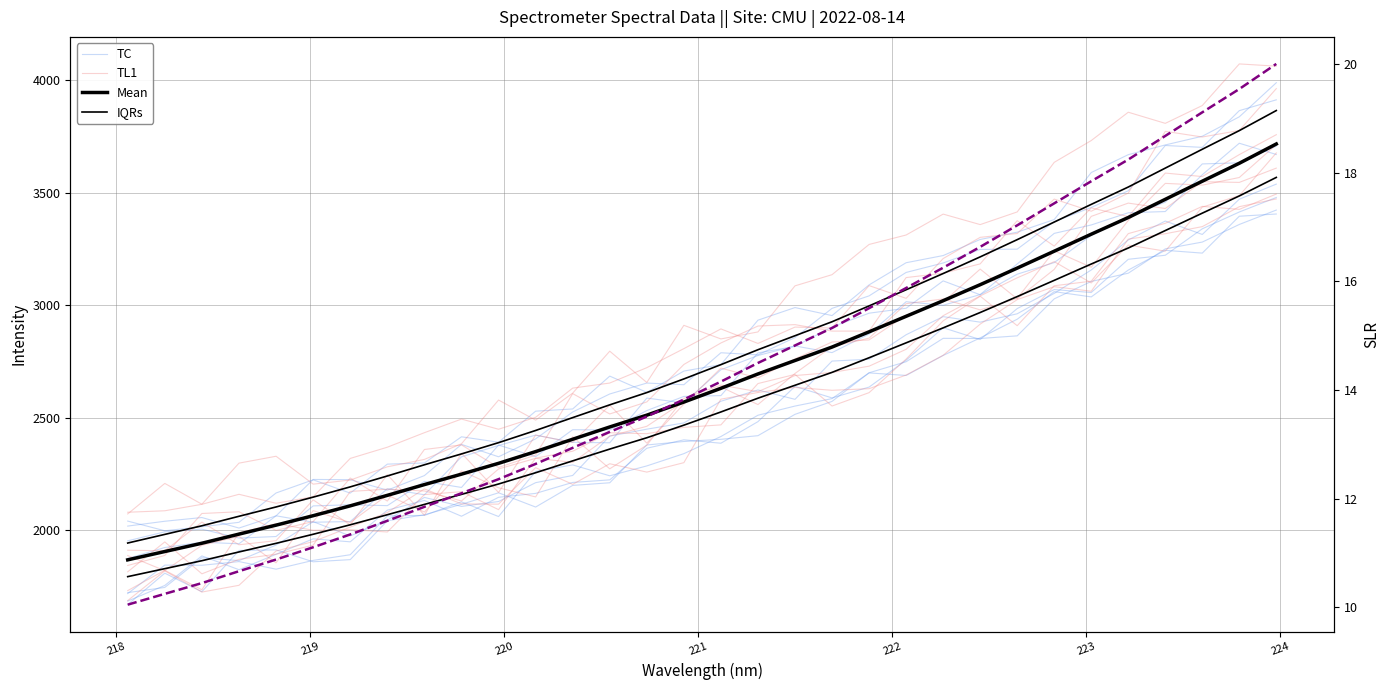

How many data points in Mean are above 2629?

16